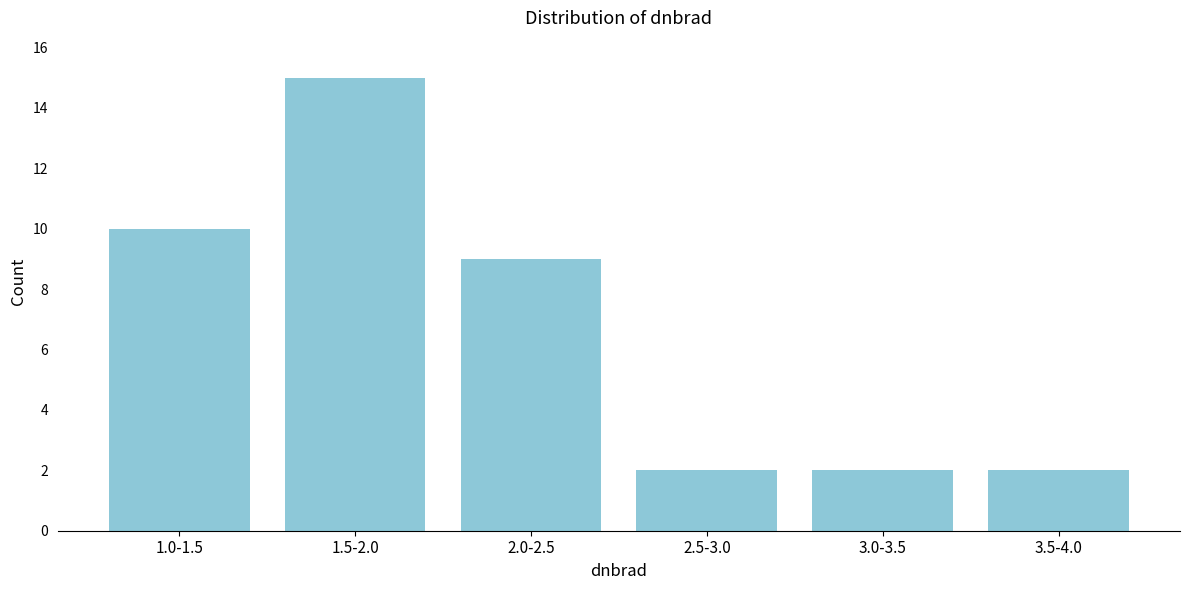

Reading right to left, list all the values displayed in this chart.

3.5-4.0=2	3.0-3.5=2	2.5-3.0=2	2.0-2.5=9	1.5-2.0=15	1.0-1.5=10